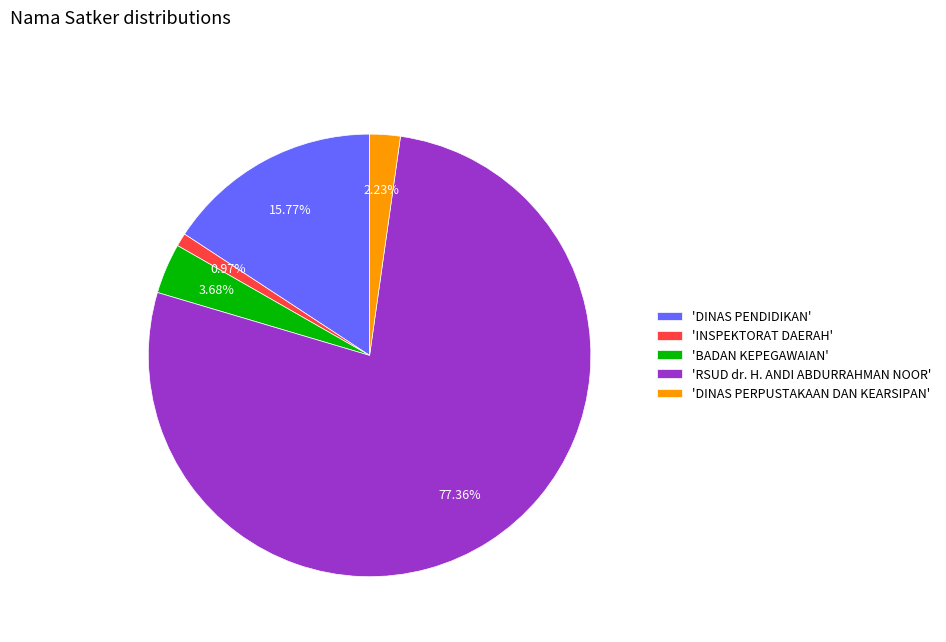

Rank the categories by value from lowest to highest.

'INSPEKTORAT DAERAH', 'DINAS PERPUSTAKAAN DAN KEARSIPAN', 'BADAN KEPEGAWAIAN', 'DINAS PENDIDIKAN', 'RSUD dr. H. ANDI ABDURRAHMAN NOOR'